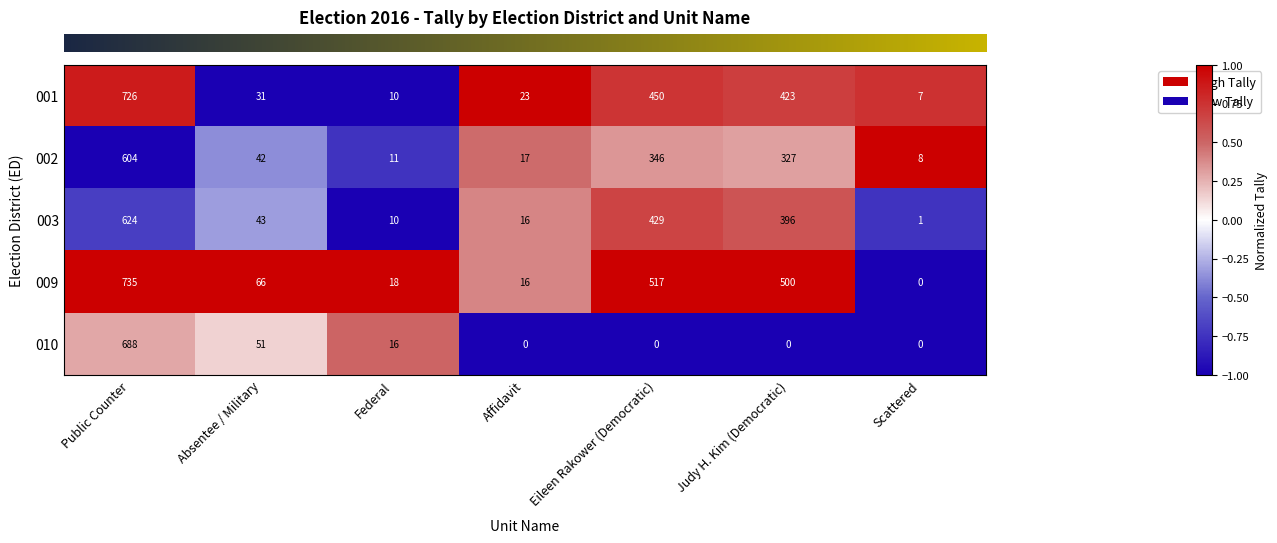

Which series has the largest range (max minus min)?

009